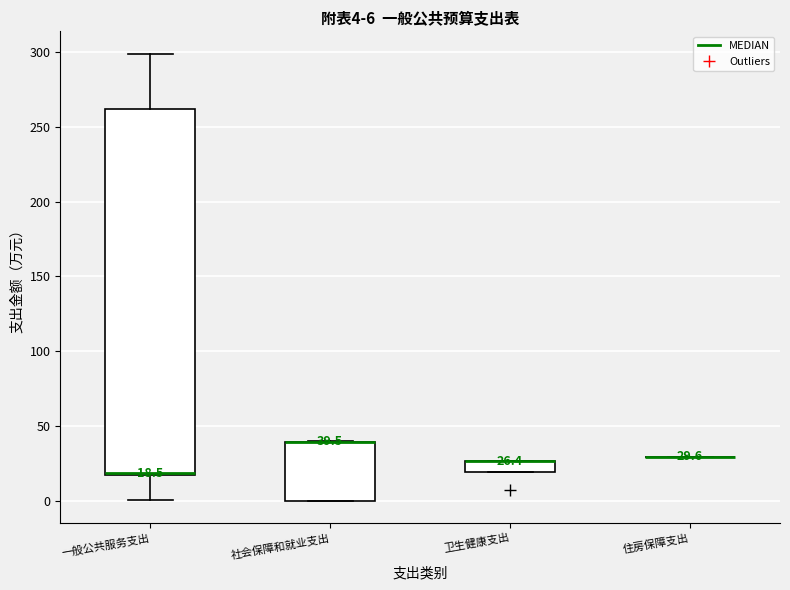

Which box is the tallest, from its lower edge to its upper edge?

一般公共服务支出